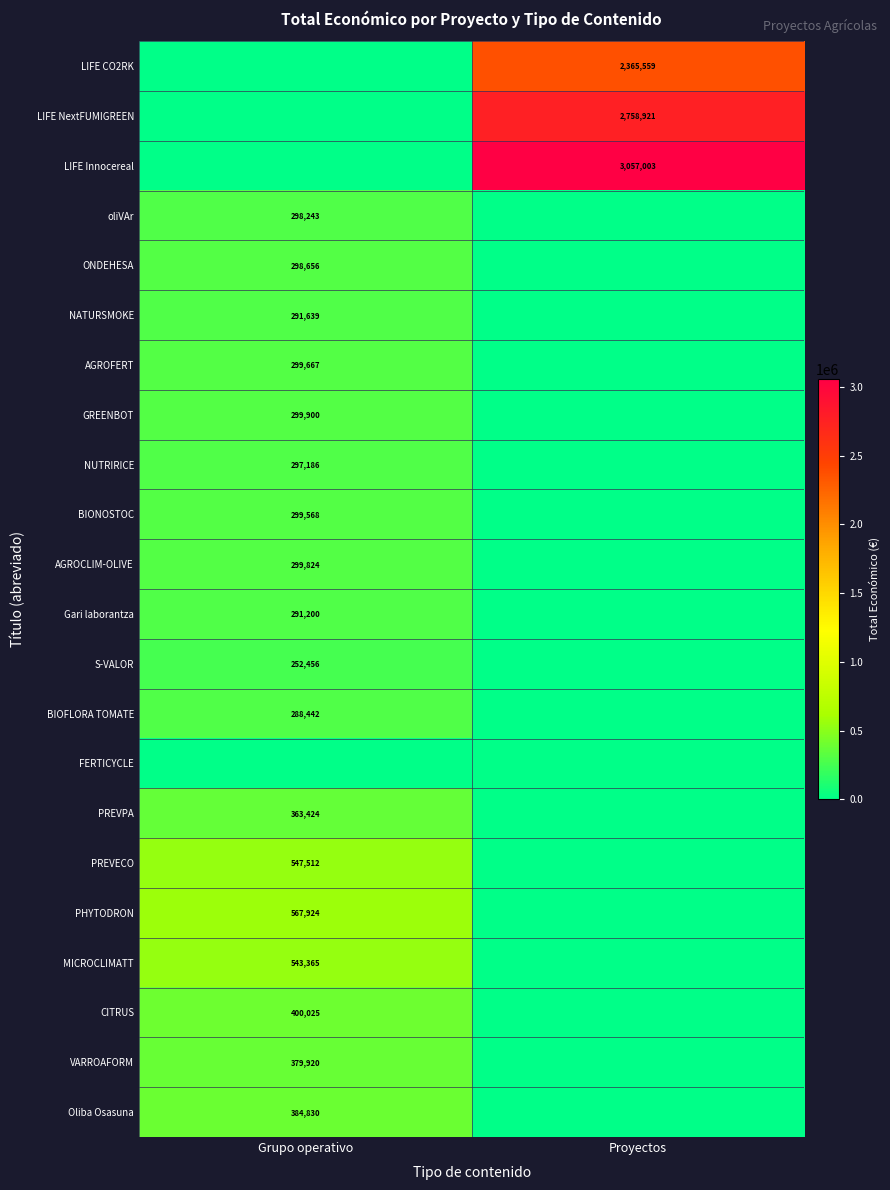

The value of CITRUS at Grupo operativo is 400025. True or false?

True